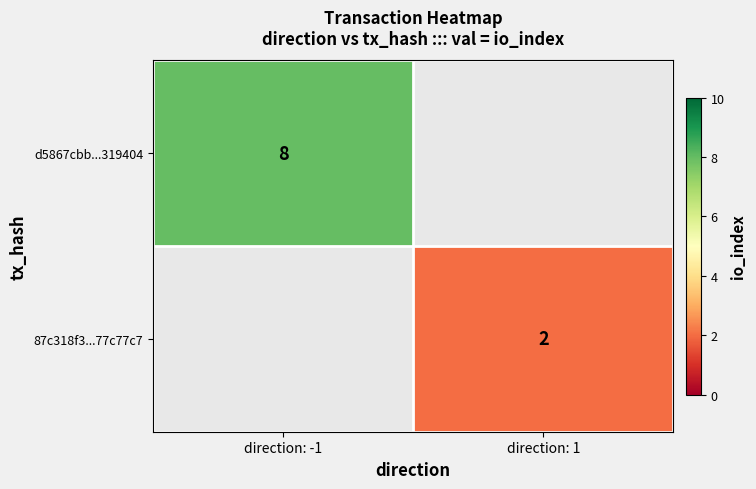

The 87c318f3...77c77c7 series shows 1 at direction: 1. True or false?

False